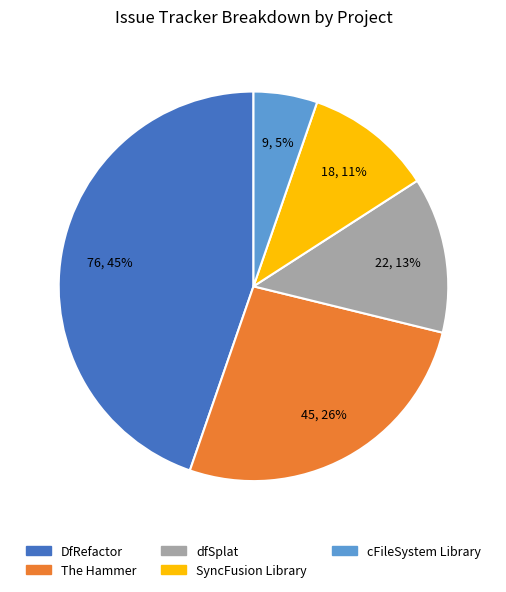

Is the sum of cFileSystem Library and SyncFusion Library greater than half?

No